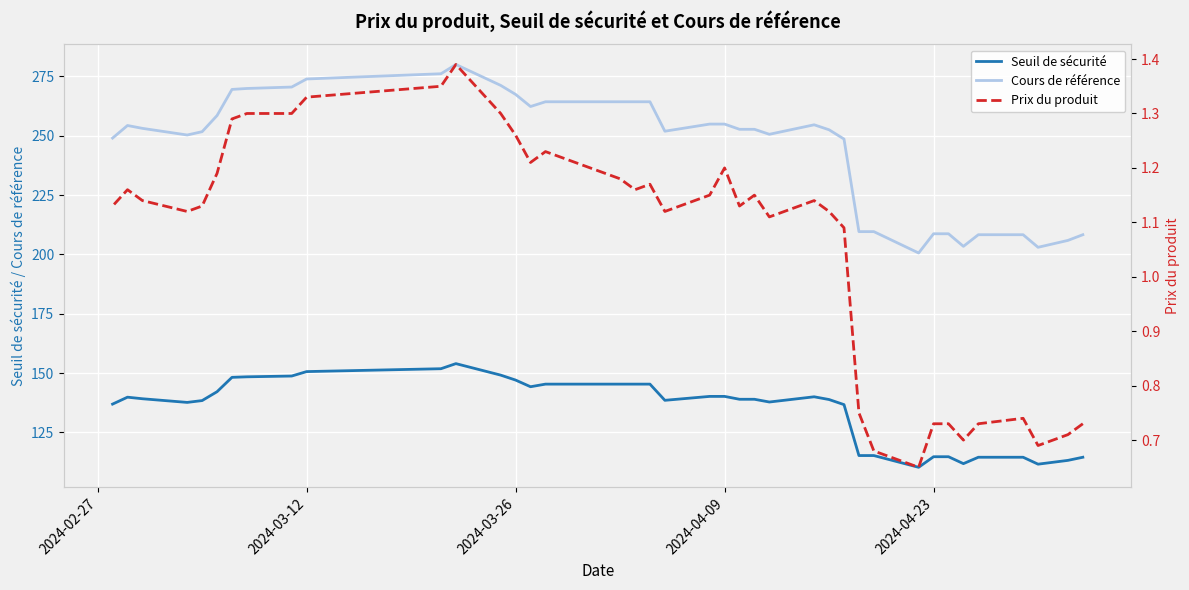

How many data points in Cours de référence are above 252?

22